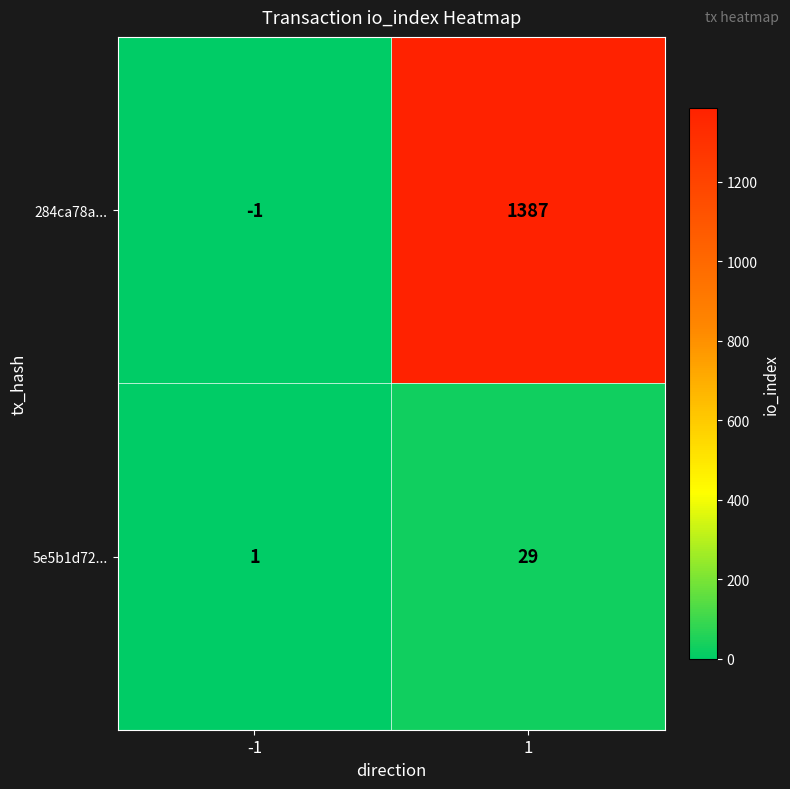

Reading right to left, what are all the values shown in this chart?

284ca78a...: 1=1387	-1=-1
5e5b1d72...: 1=29	-1=1